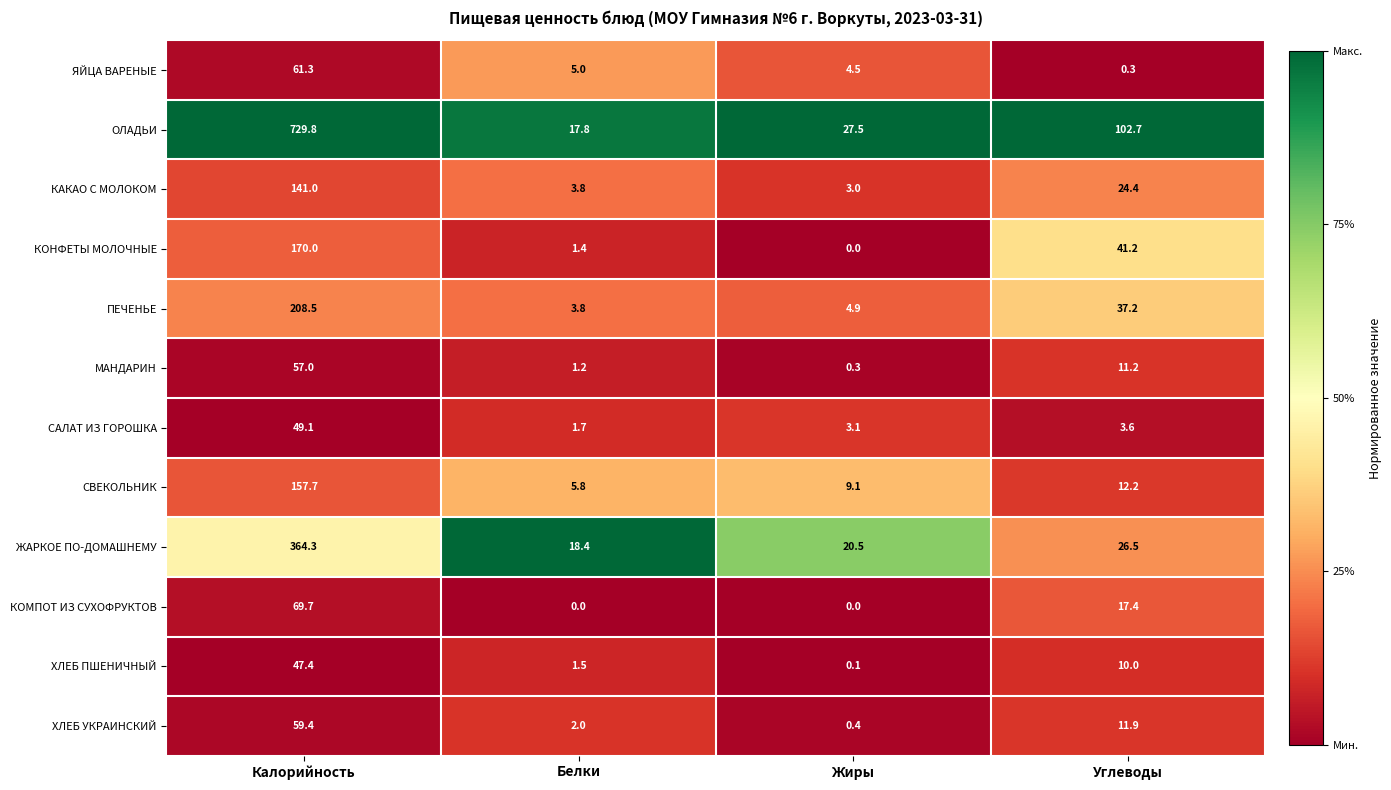

At which label does ЖАРКОЕ ПО-ДОМАШНЕМУ first exceed 26?

Калорийность